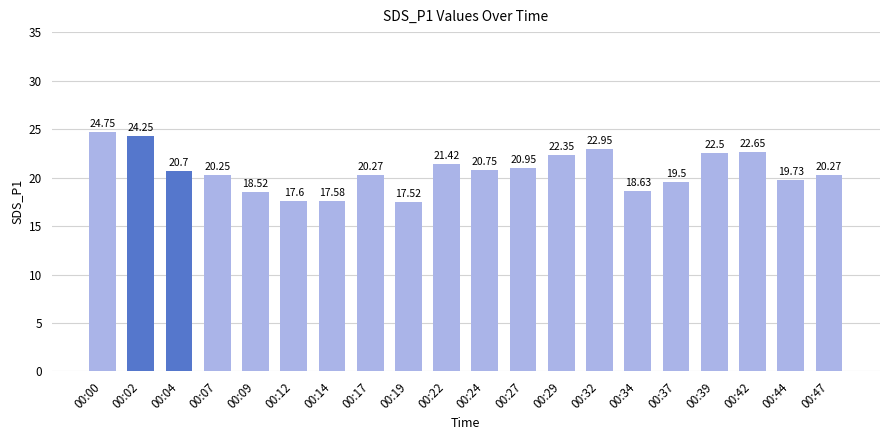

What is the difference between the values at 00:29 and 00:42?

0.3